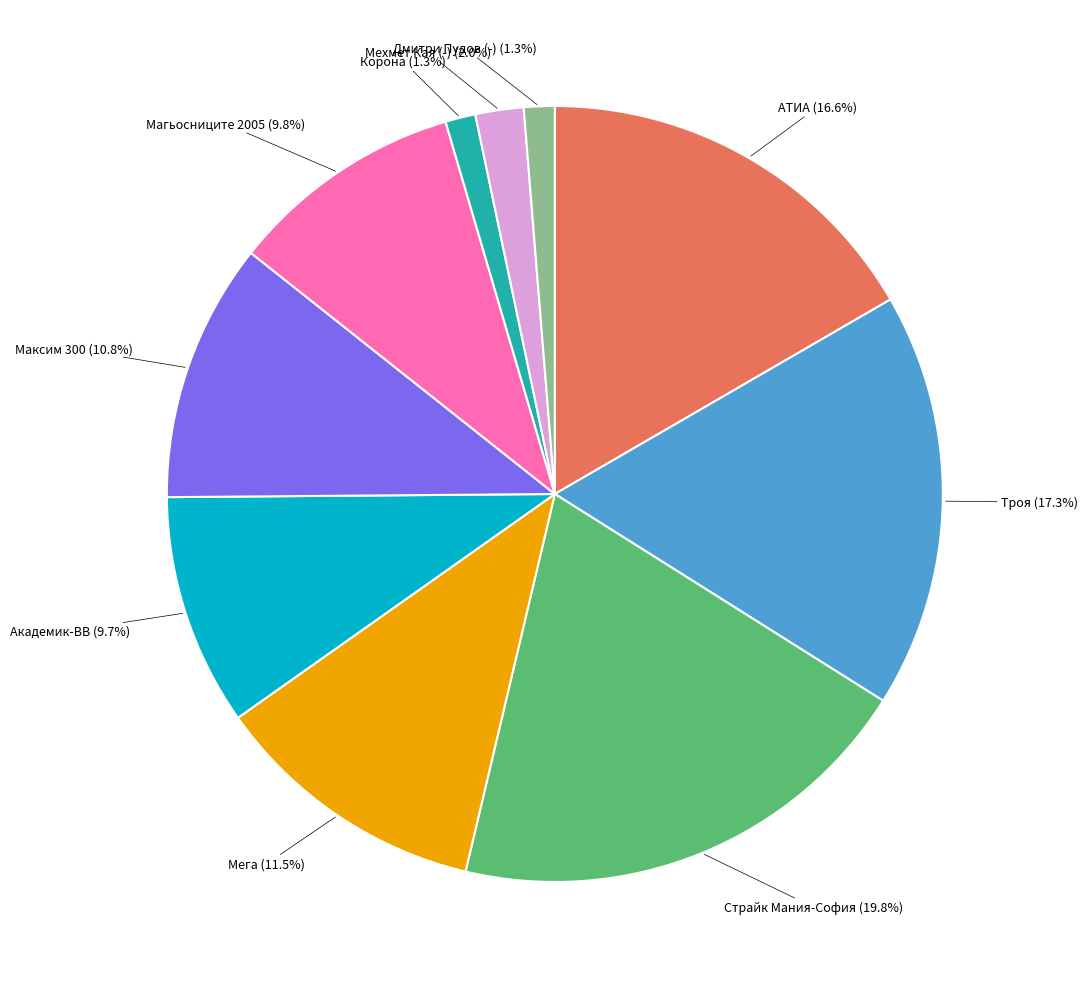

Is there any slice that represents more than half of the pie?

No